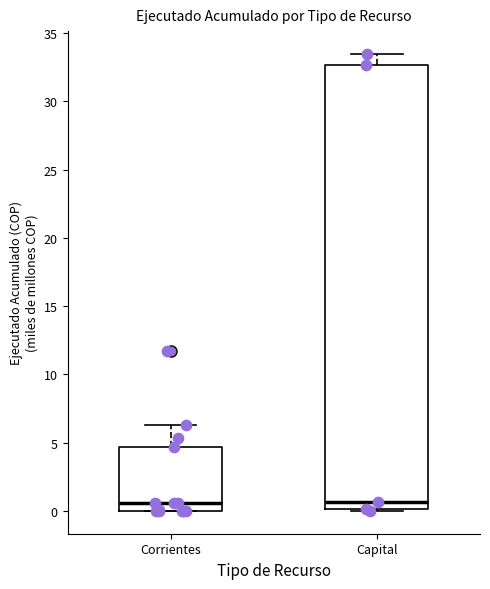

Where is the lower edge of the box for Corrientes on the y-axis? The values are not printed on the chart, so give them approximately, as read against the axis.

0.0